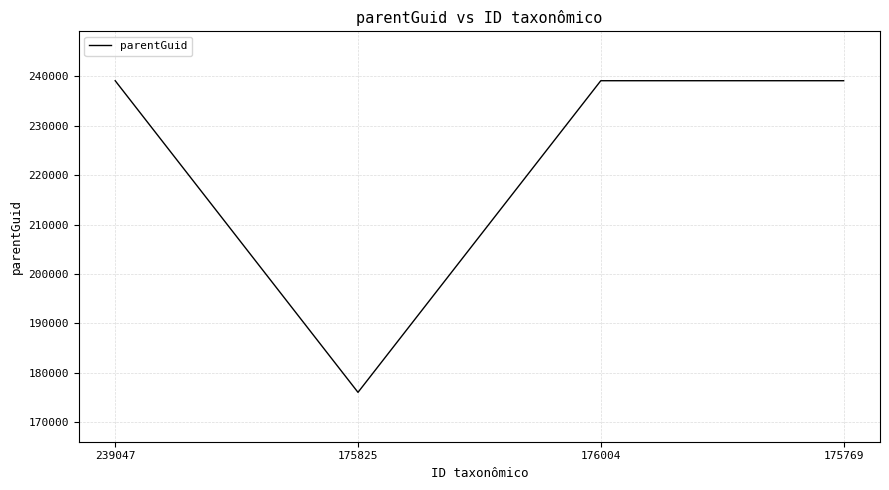

Which category has the lowest value across all series?

175825